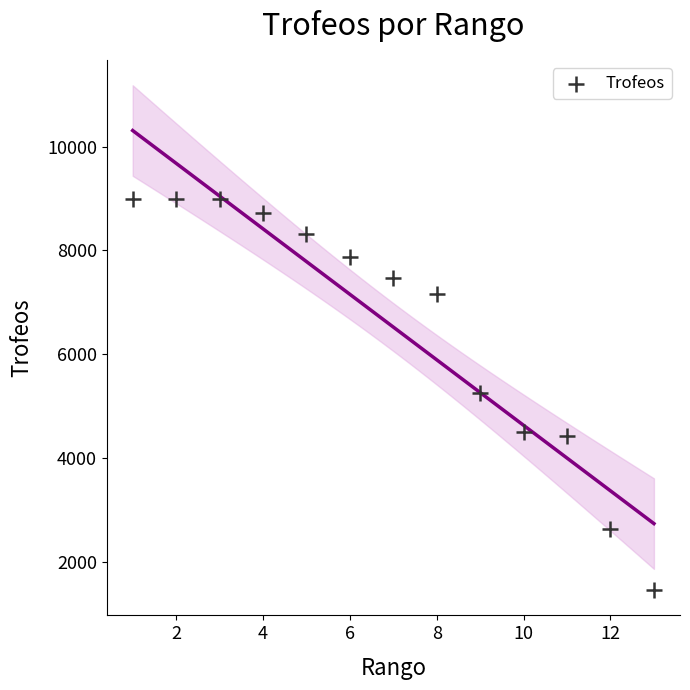

What is the range of Y values (max minus min)?

7550